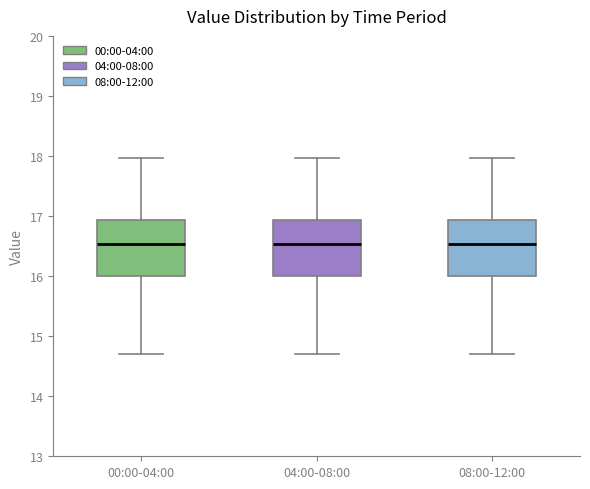

Reading left to right, transcribe this box plot: for each box, give where its median line is, the range the box spans, and where its two whiskers end, as read against the y-axis. The values are not printed on the chart, so give them approximately, as read against the axis.

00:00-04:00: median 16.5, box 16.0 to 16.9, whiskers 14.7 to 18.0
04:00-08:00: median 16.5, box 16.0 to 16.9, whiskers 14.7 to 18.0
08:00-12:00: median 16.5, box 16.0 to 16.9, whiskers 14.7 to 18.0